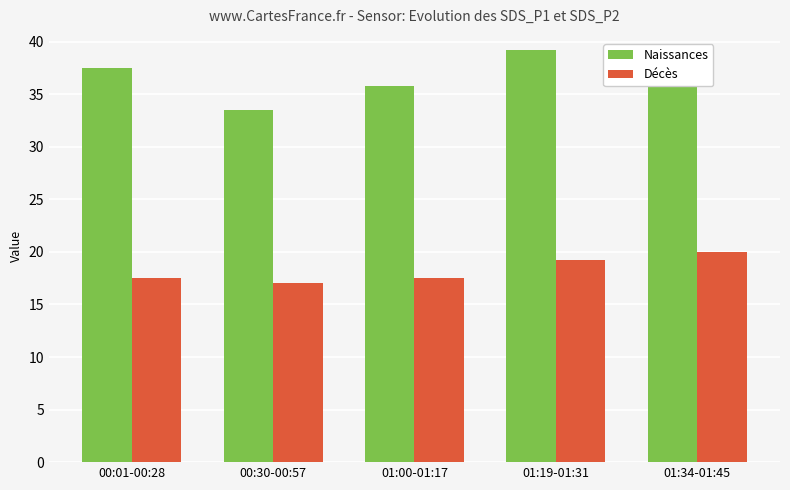

How many bars are there in total?

10